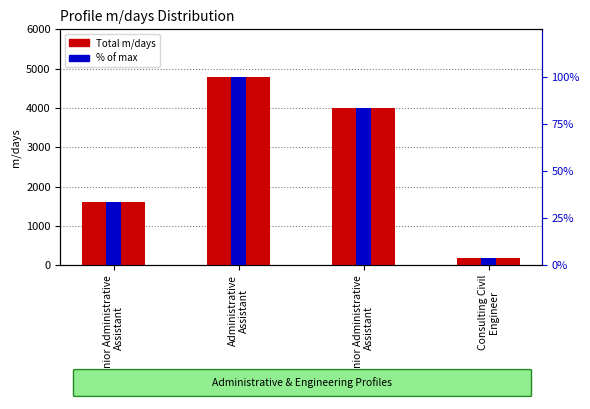

What is the difference between the second highest and minimum values in the % of max (rank) series?

79.2